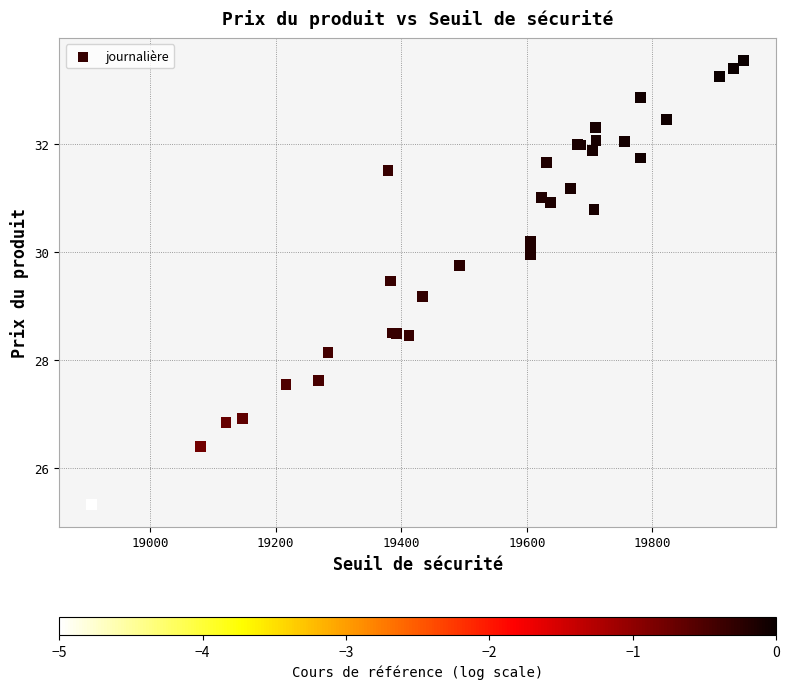

What Y value in the scatter plot is closest to 29?

29.2